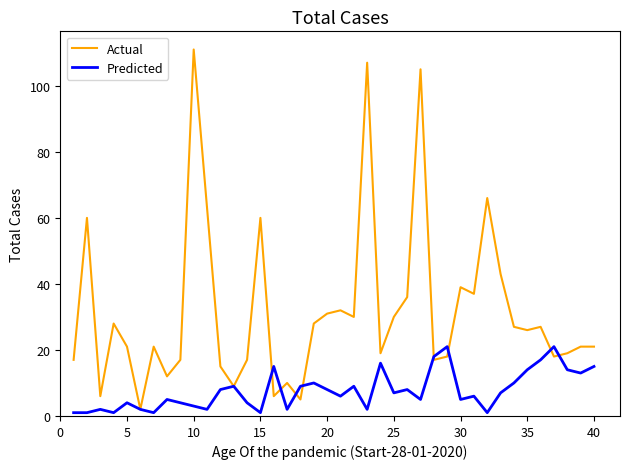

What is the greatest value displayed?

111